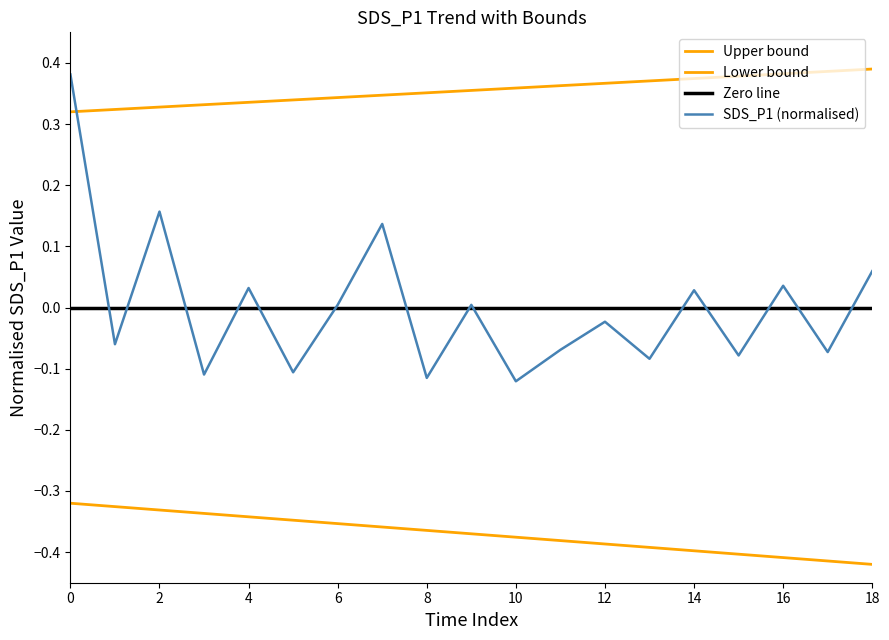

True or false: the data has more than 1 interior local peaks.

False